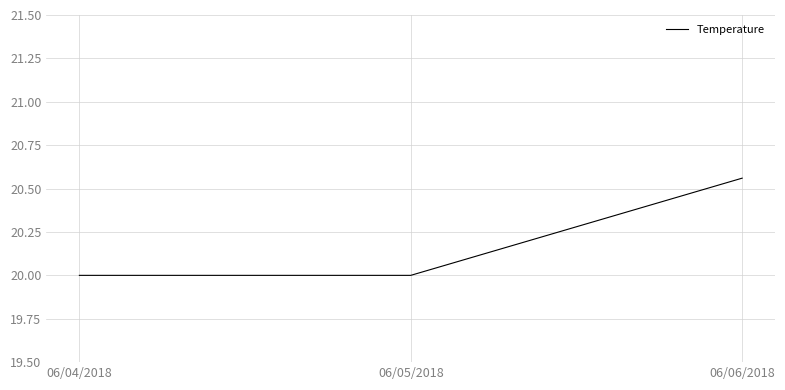

What is the ratio of the value at 06/06/2018 to the value at 06/04/2018?

1.0